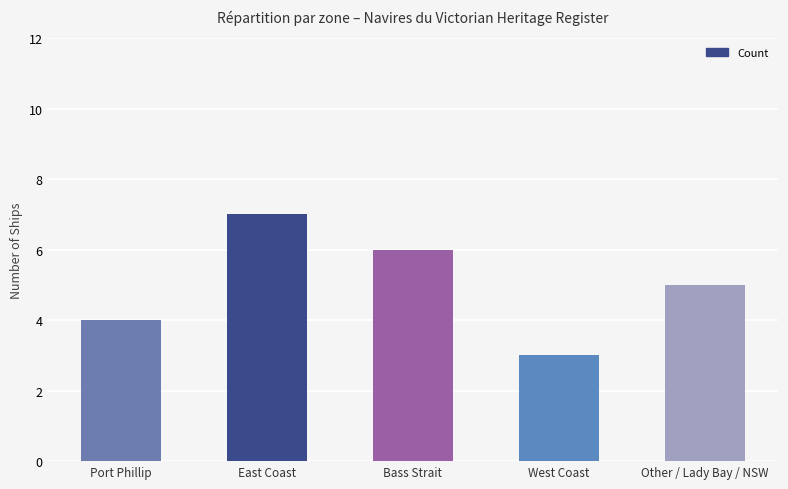

What is the ratio of the value at Other / Lady Bay / NSW to the value at West Coast?

1.7